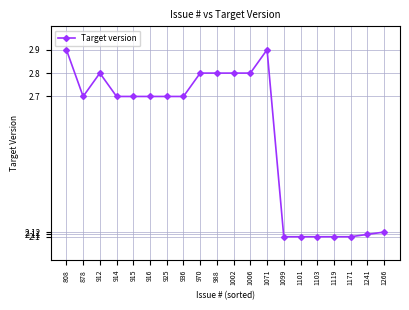

Where is the first local maximum?

912